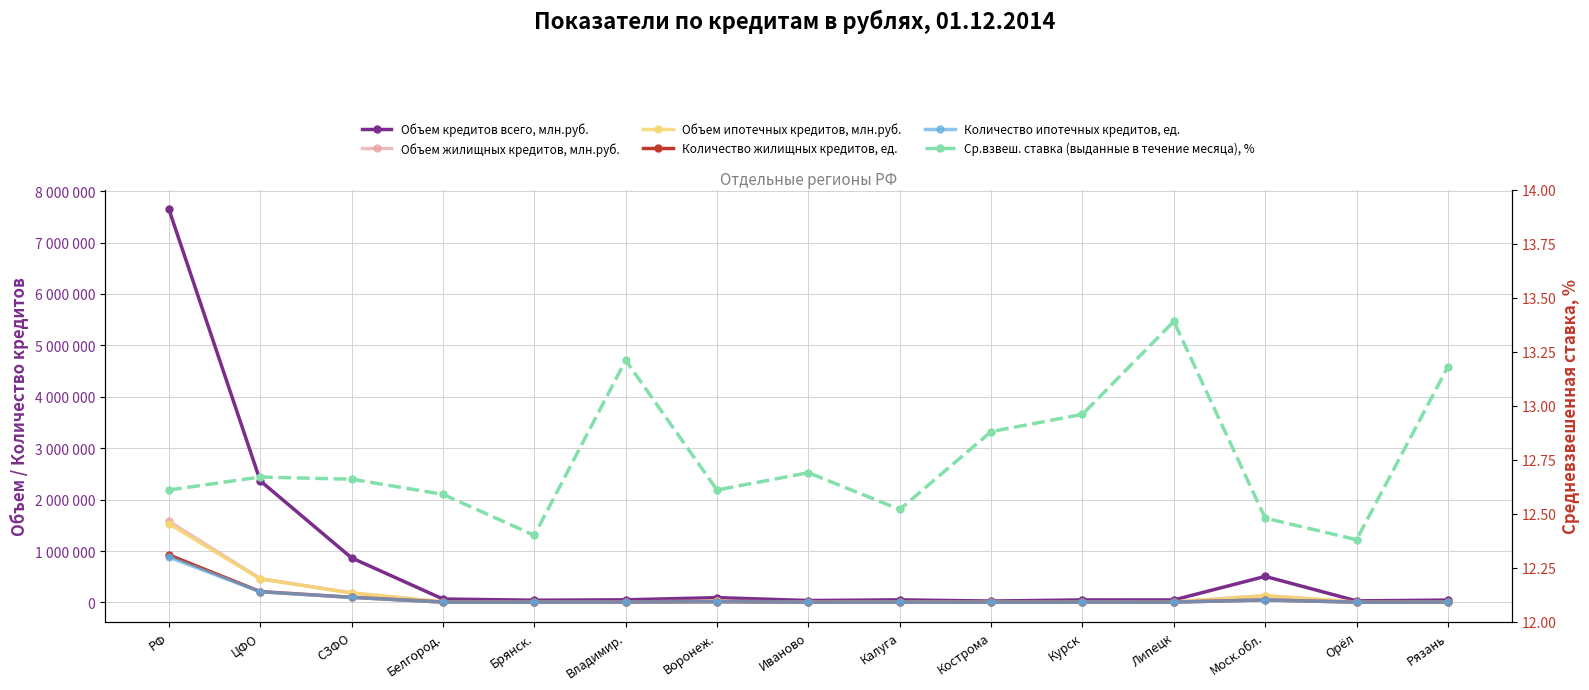

Which category has the lowest value in the Объем жилищных кредитов, млн.руб. series?

Кострома